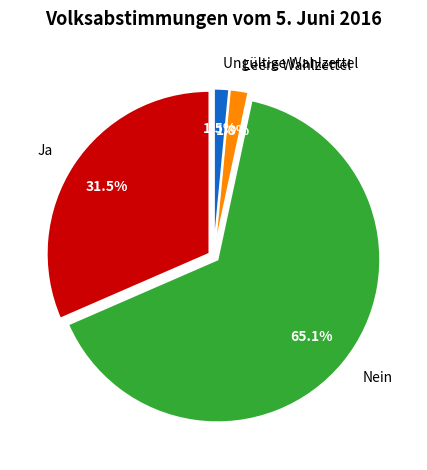

To the nearest percent, what is the combined percentage of Leere Wahlzettel and Nein?

67%